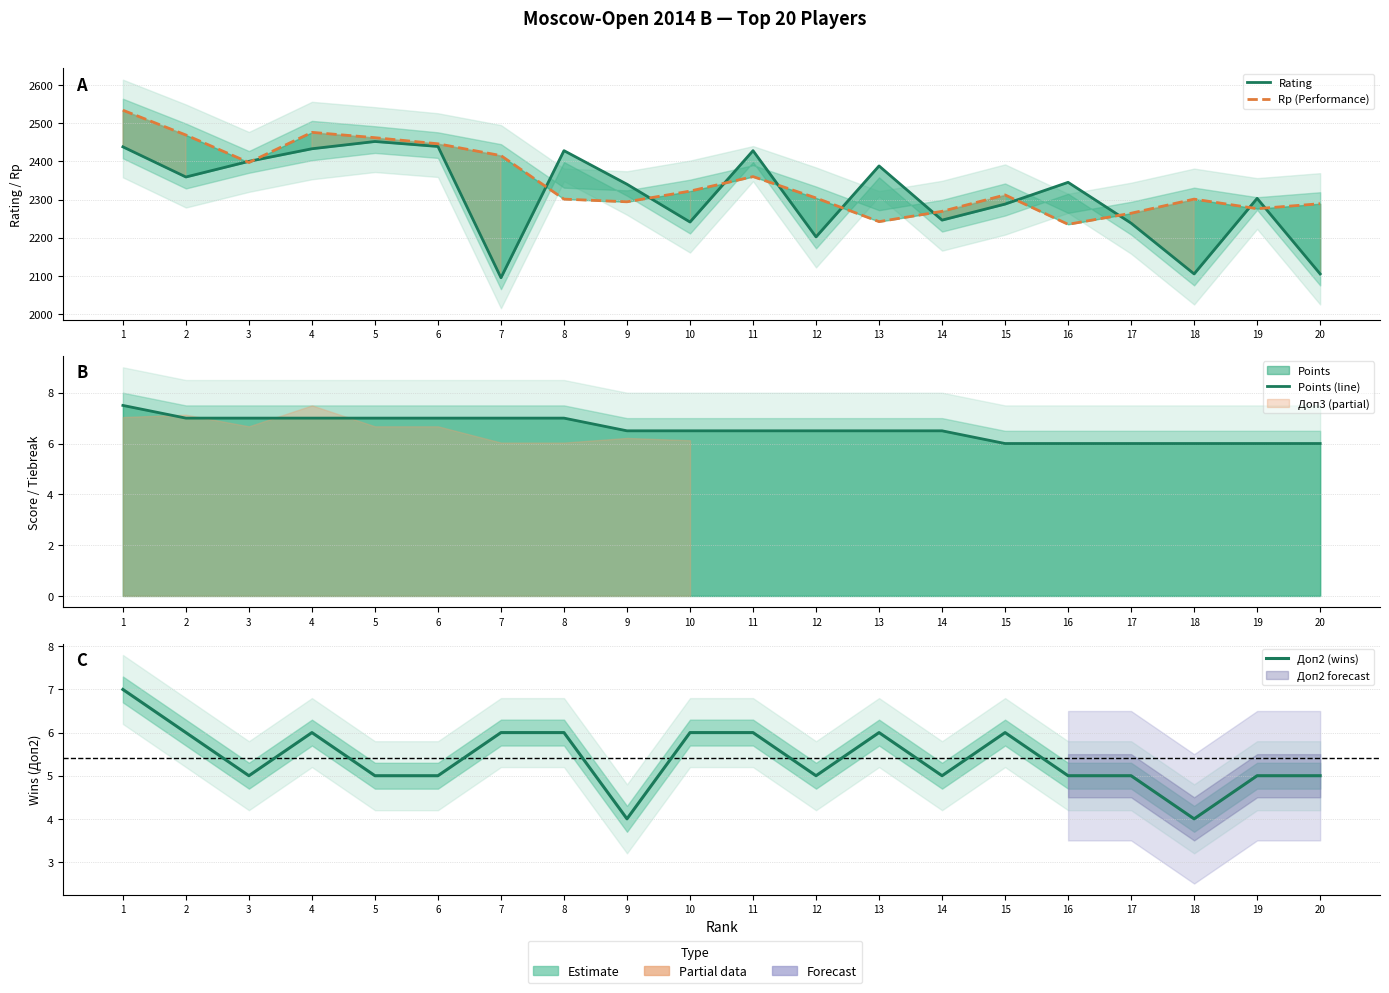

True or false: Points (line) and Rating cross at least once.

False